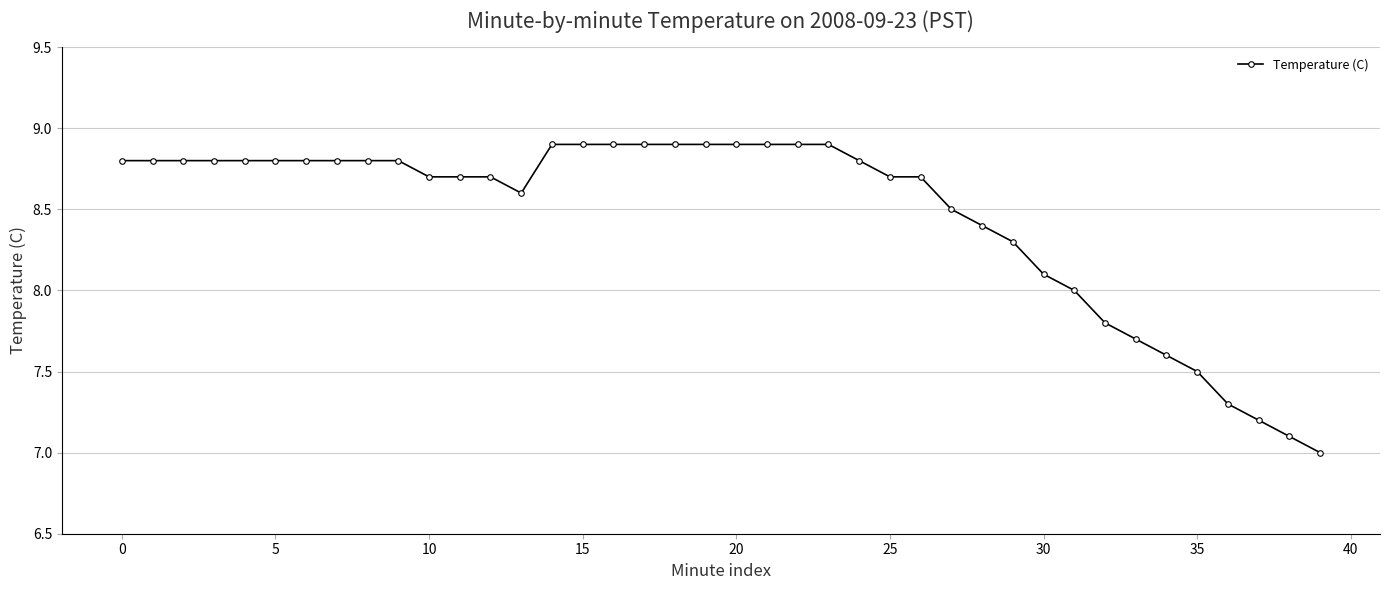

How many series are shown in this chart?

1